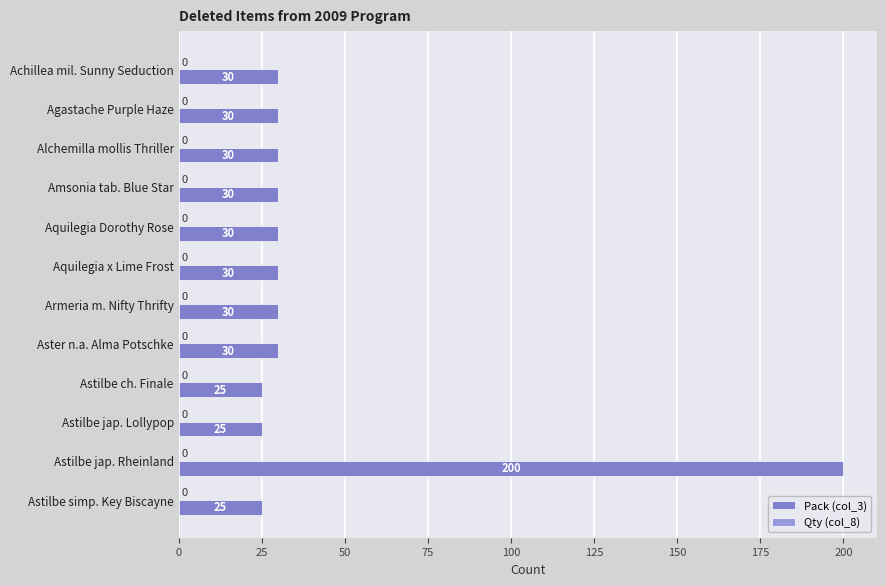

How many values are below 30?

3